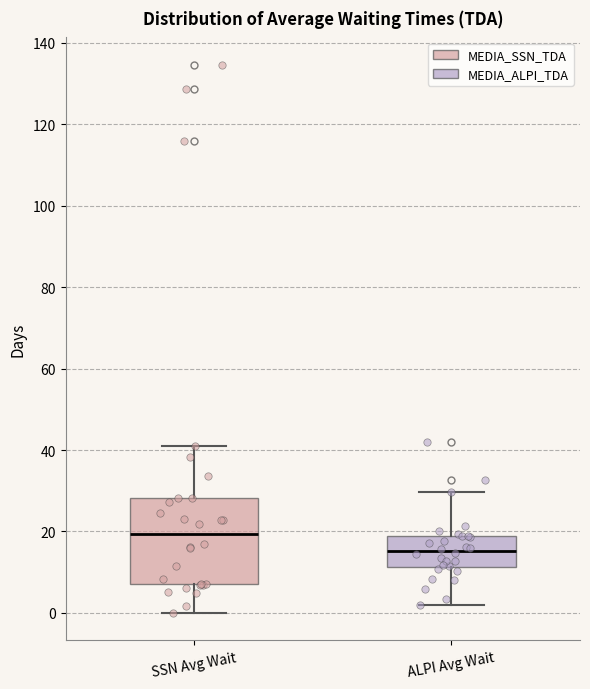

Reading left to right, read every box against the y-axis: the position of its median line, the range the box covers, and the ends of its whiskers. The values are not printed on the chart, so give them approximately, as read against the axis.

SSN Avg Wait: median 20, box 6 to 28, whiskers 0 to 42
ALPI Avg Wait: median 16, box 12 to 18, whiskers 2 to 30